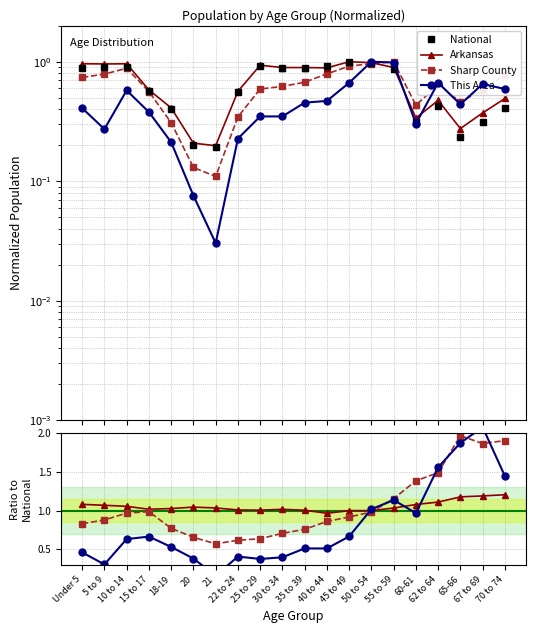

Is it true that National equals 0.2 at 18-19?

False